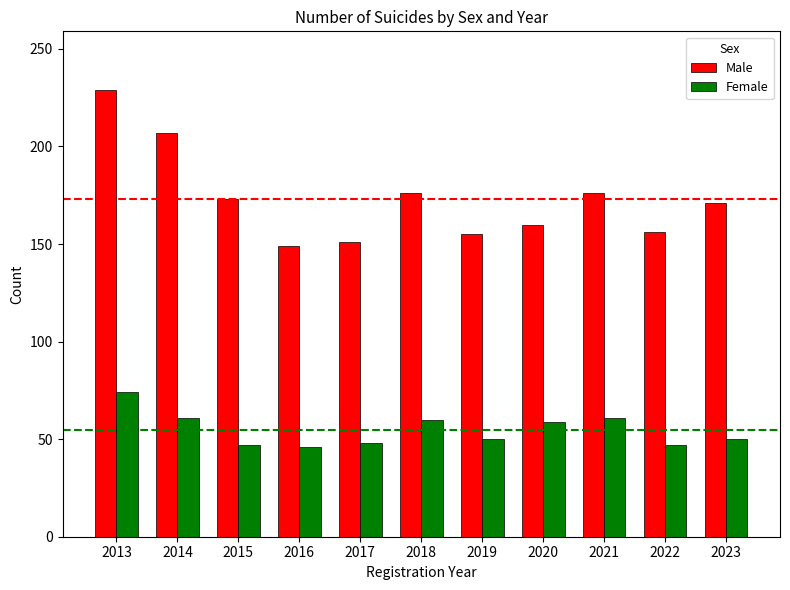

The Female series shows 28 at 2016. True or false?

False